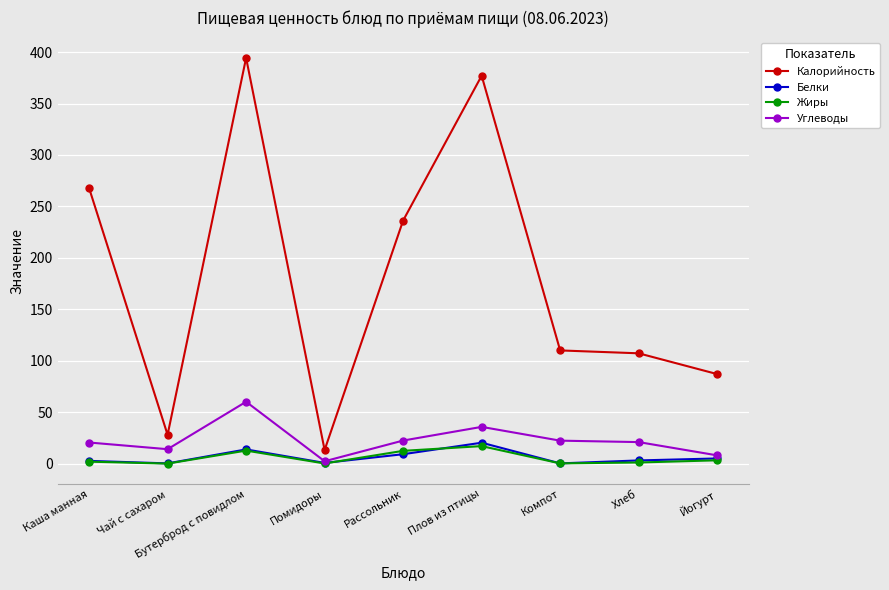

Which series has the largest total across all categories?

Калорийность